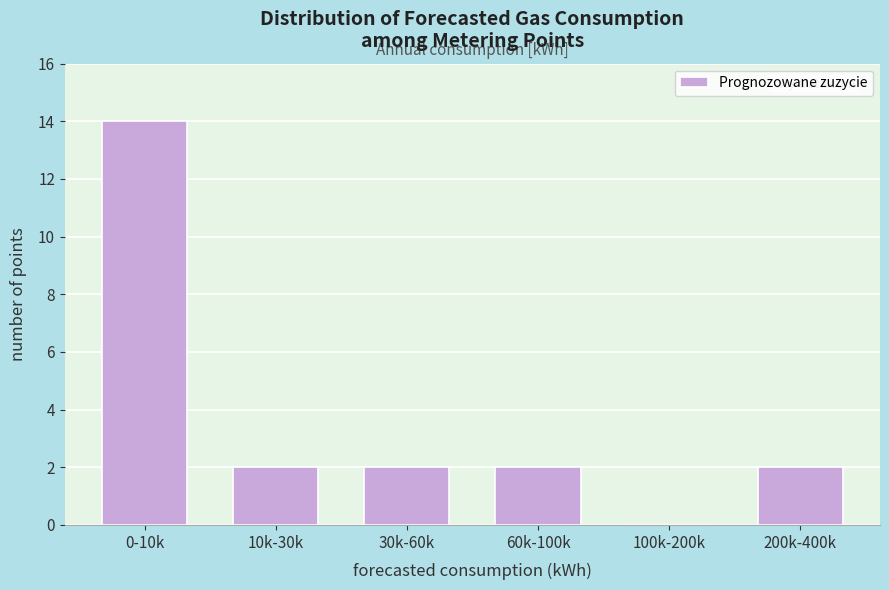

Reading left to right, transcribe all the data shown in this chart.

0-10k=14	10k-30k=2	30k-60k=2	60k-100k=2	100k-200k=0	200k-400k=2